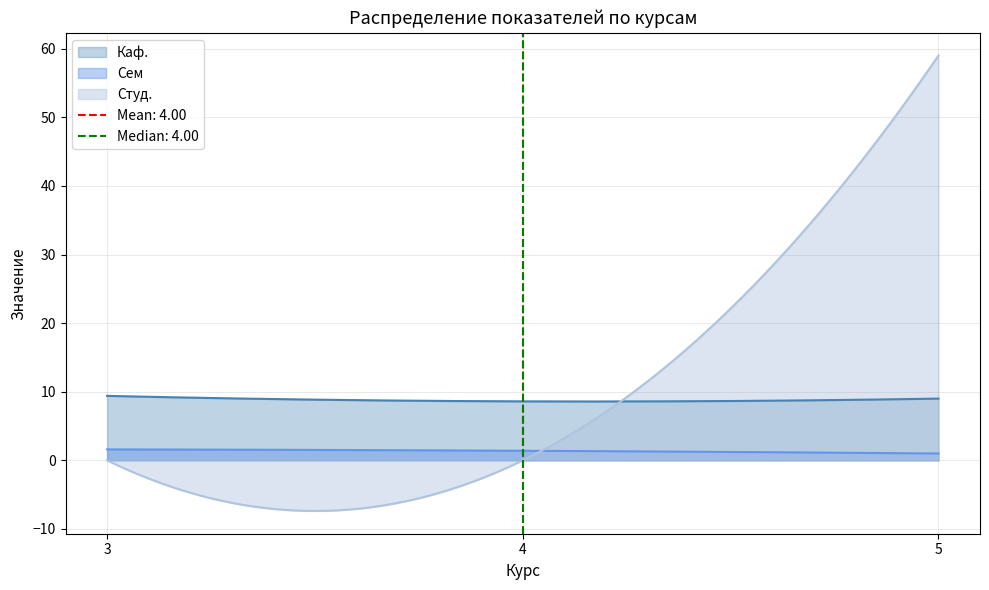

What is the total value across all series at 3?

11